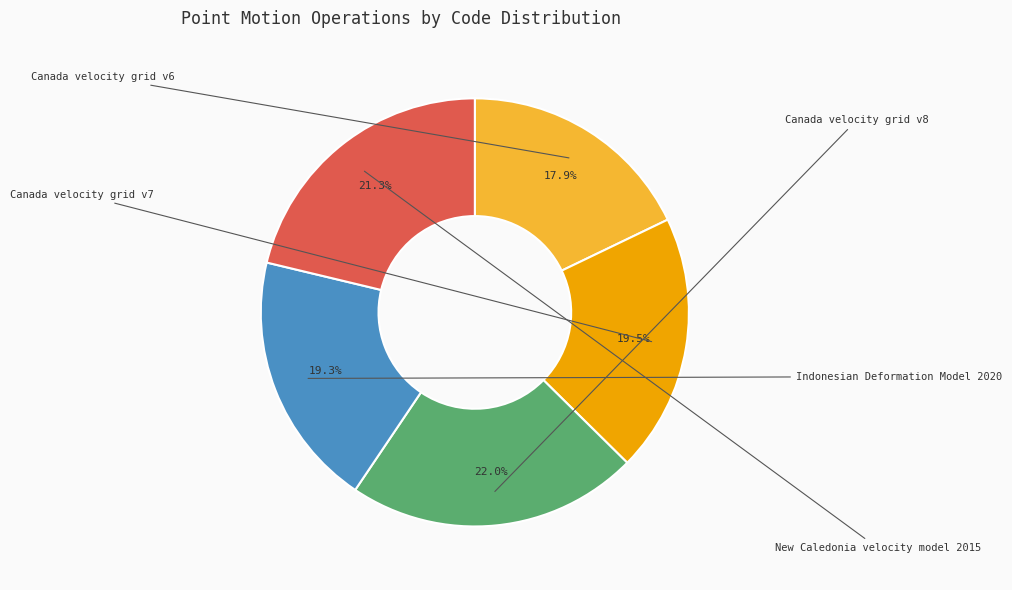

Is there a majority slice in this chart?

No